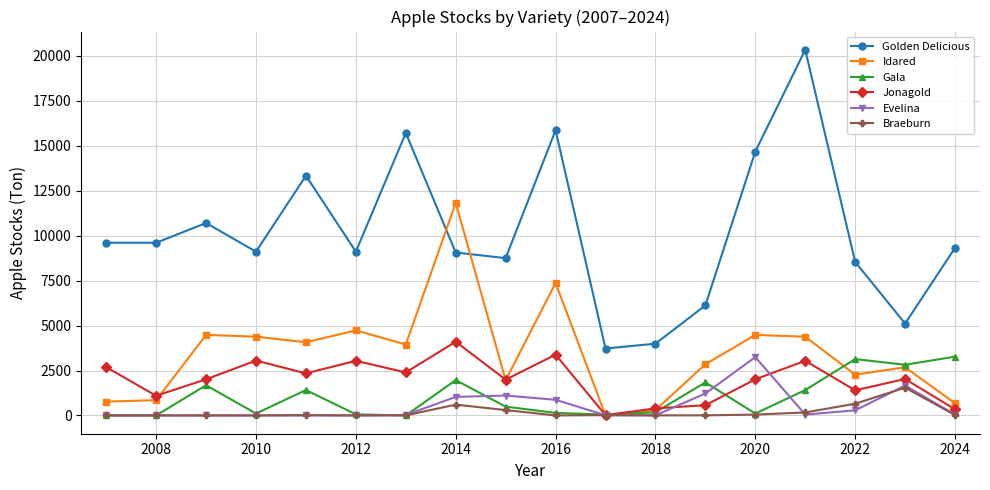

What is the value of the Idared point at the 18th from the left?

674.5